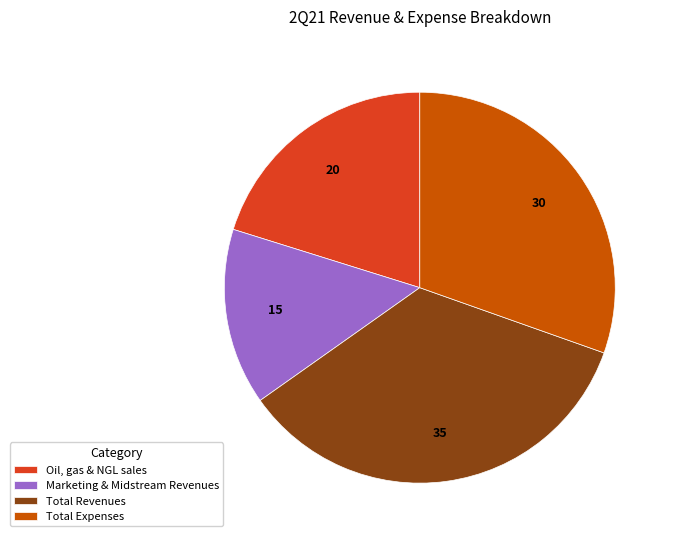

What is the ratio of the value at Marketing & Midstream Revenues to the value at Oil, gas & NGL sales?

0.7